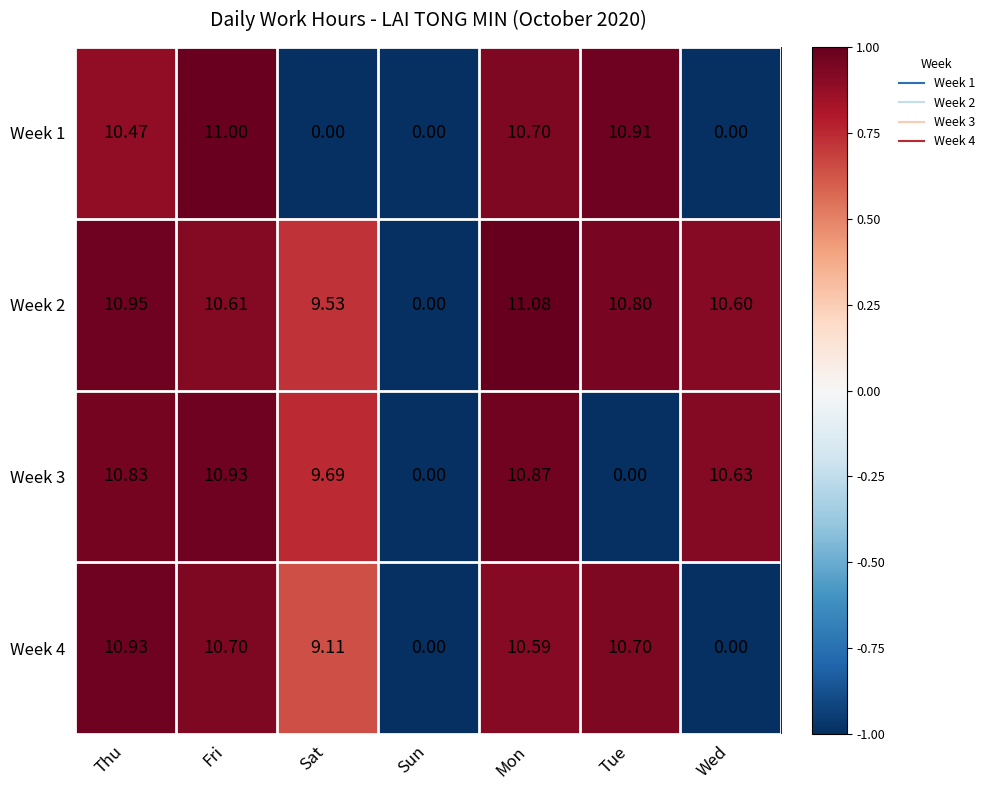

Which category has the highest value in the Week 3 series?

Fri